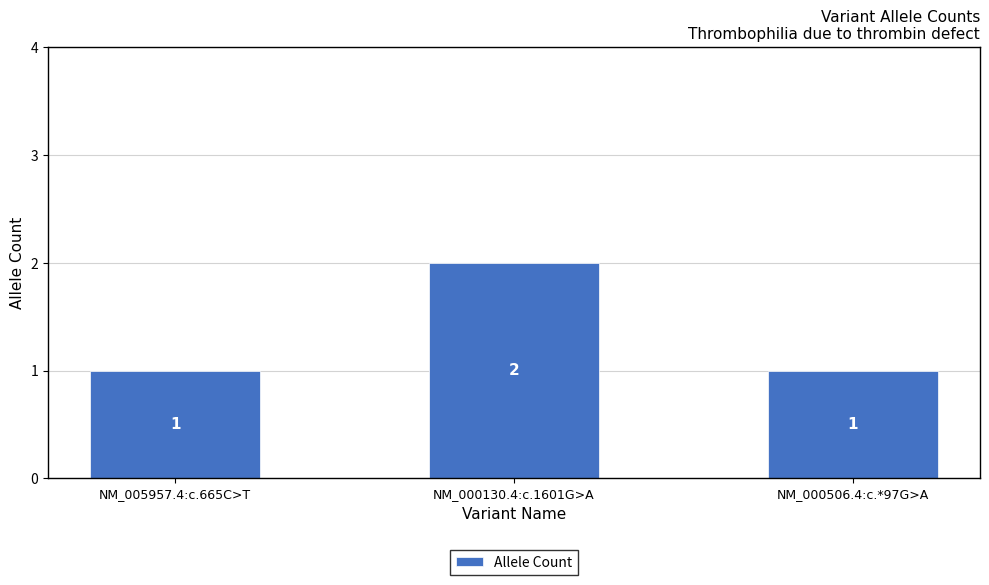

How many data points does each series have?

3